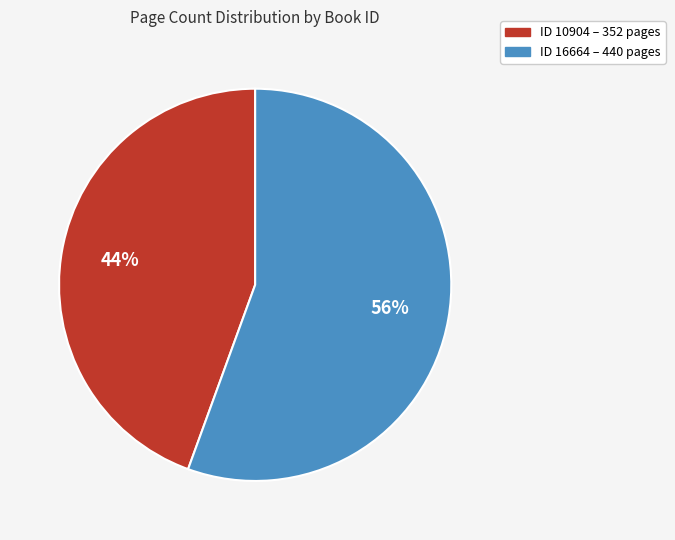

Is the sum of ID 10904 – 352 pages and ID 16664 – 440 pages greater than half?

Yes